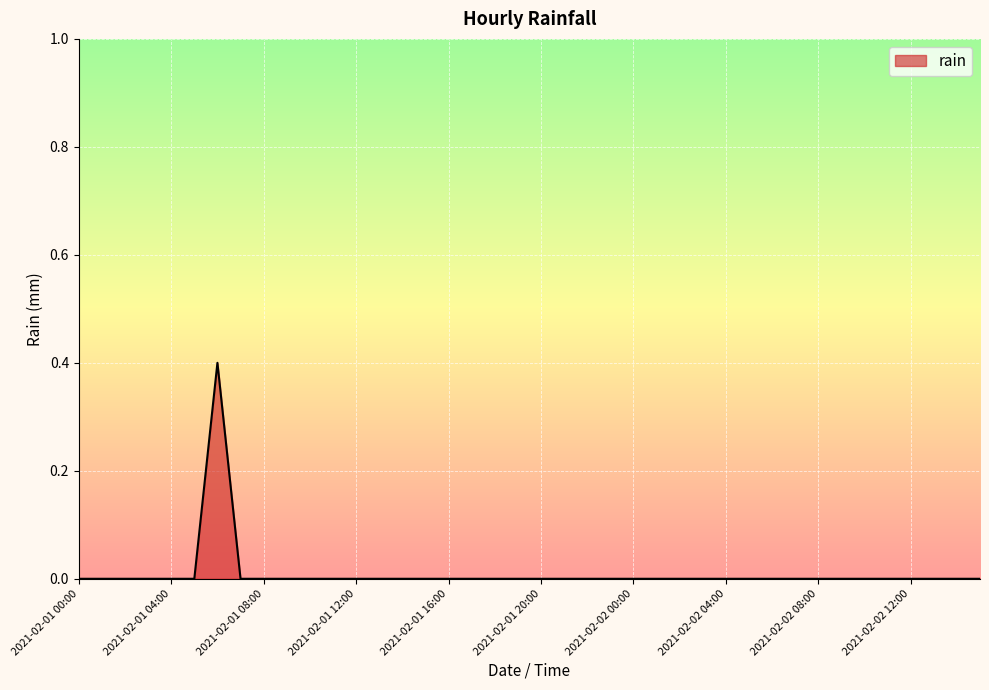

What is the maximum value shown in the chart?

0.4